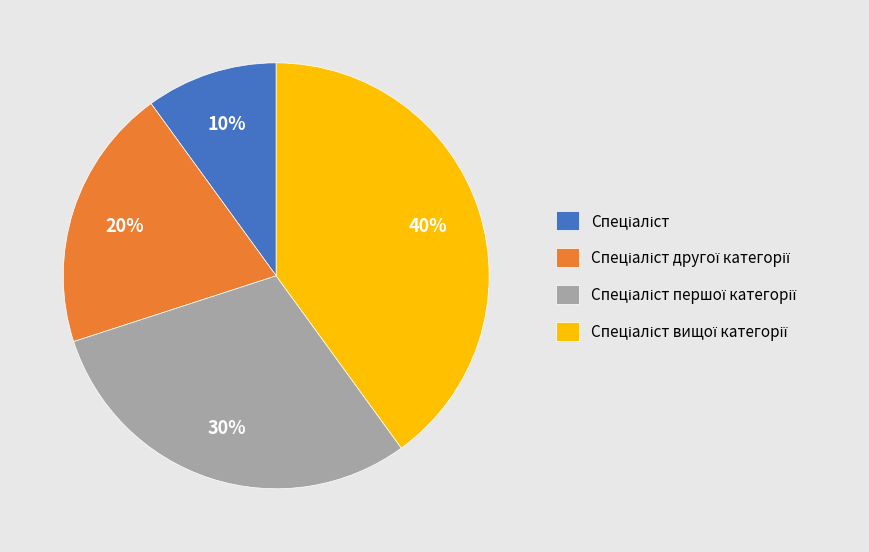

To the nearest percent, what is the difference between the largest and smallest slice percentages?

30%